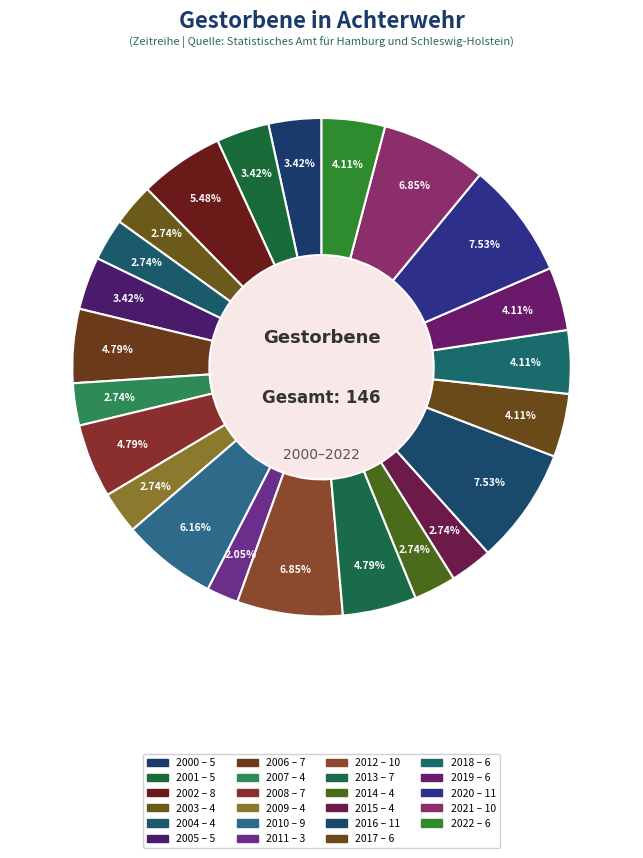

How many slices are in this pie chart?

23